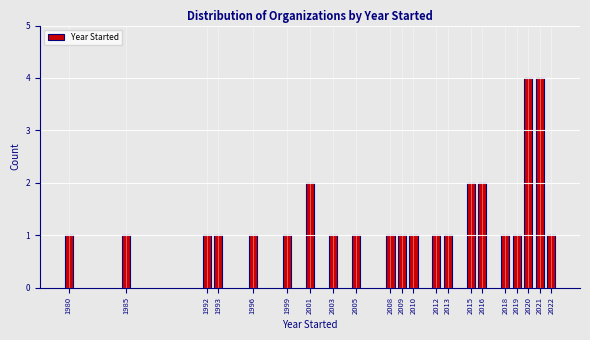

Reading right to left, extract all data points from this chart.

2022=1	2021=4	2020=4	2019=1	2018=1	2016=2	2015=2	2013=1	2012=1	2010=1	2009=1	2008=1	2005=1	2003=1	2001=2	1999=1	1996=1	1993=1	1992=1	1985=1	1980=1